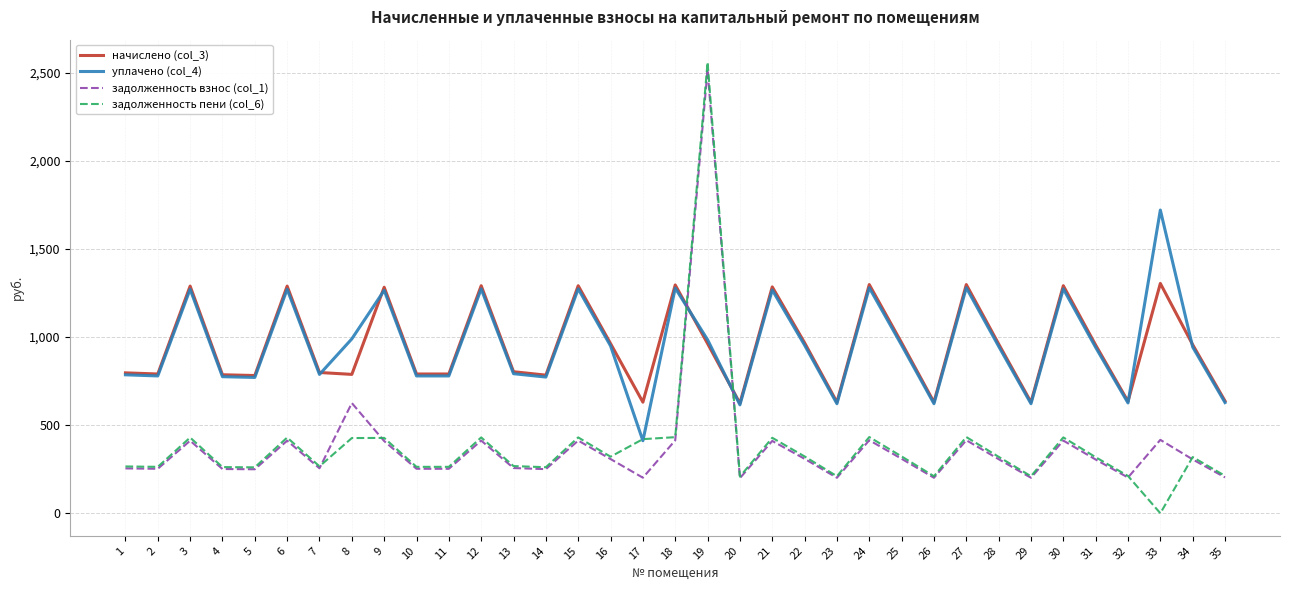

What is the minimum value for уплачено (col_4)?

411.7